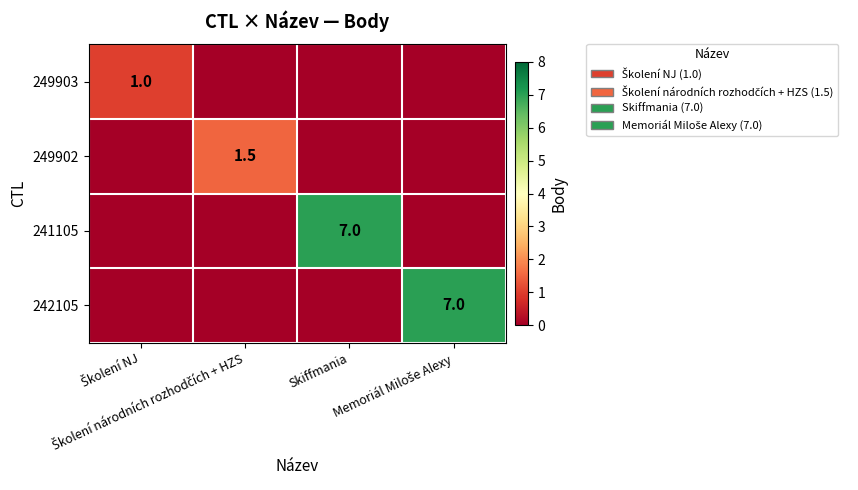

What is the greatest value displayed?

7.0